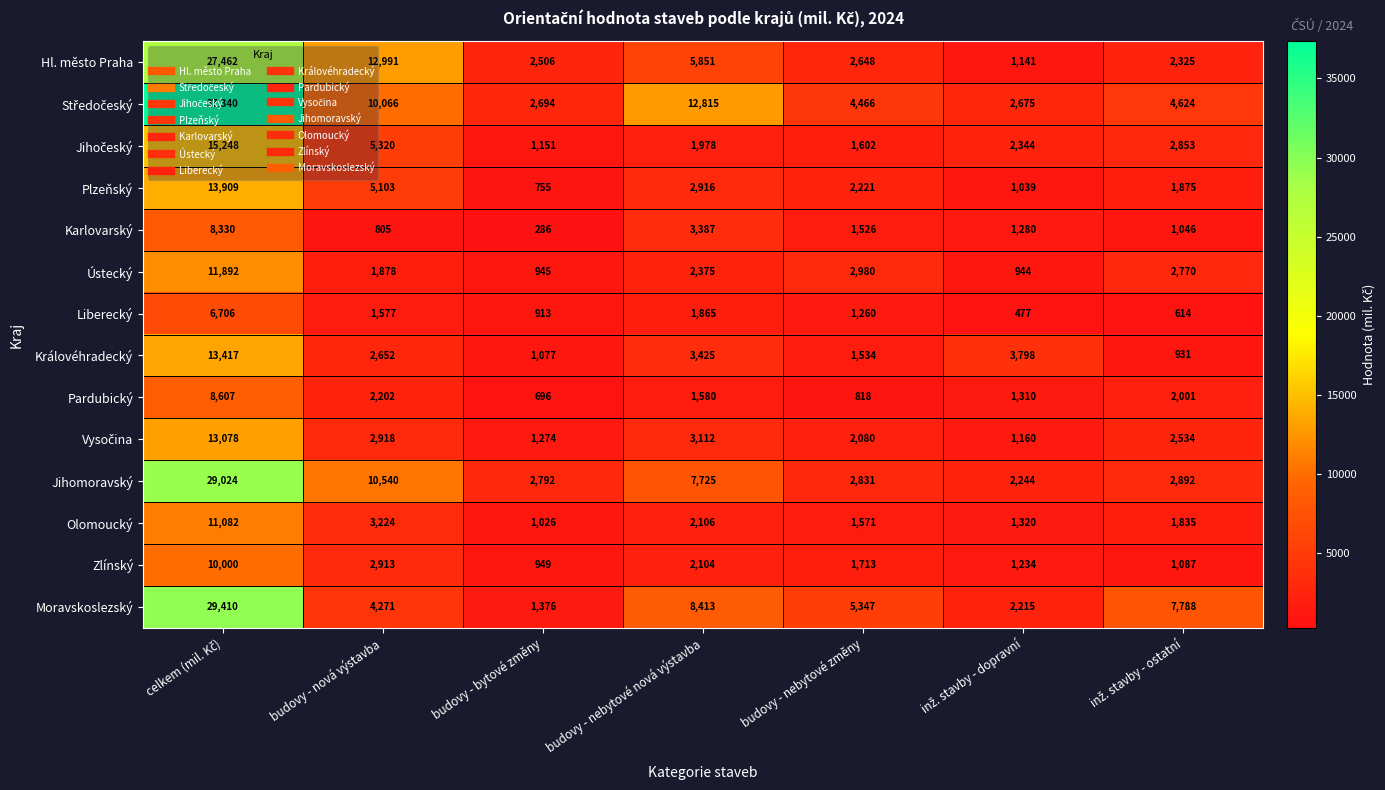

What is the difference between the highest and lowest values at budovy - nebytové změny?

4529